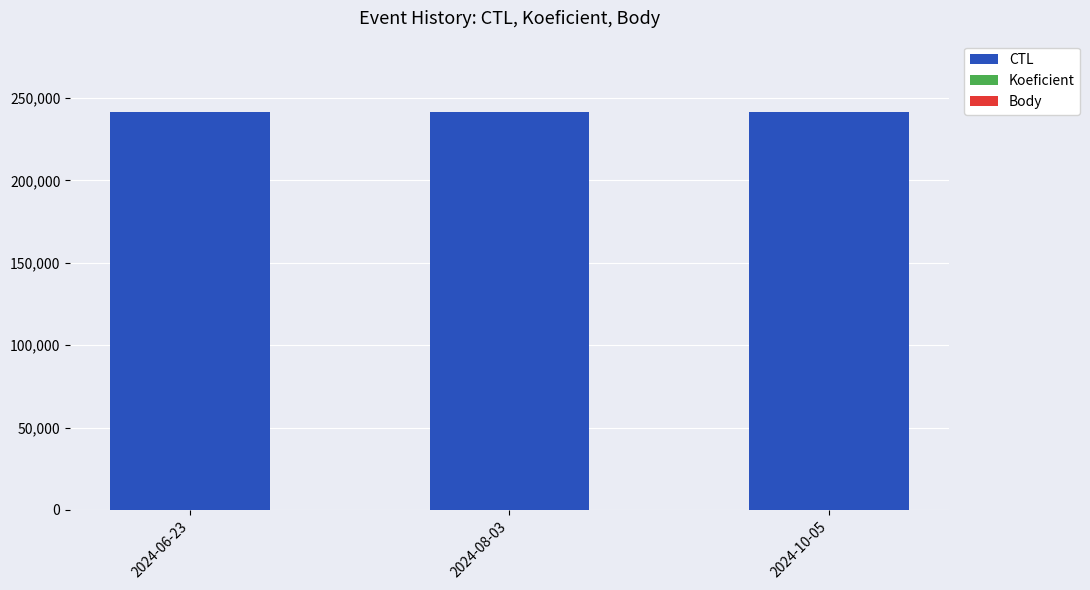

The value of CTL at 2024-08-03 is 241315. True or false?

True